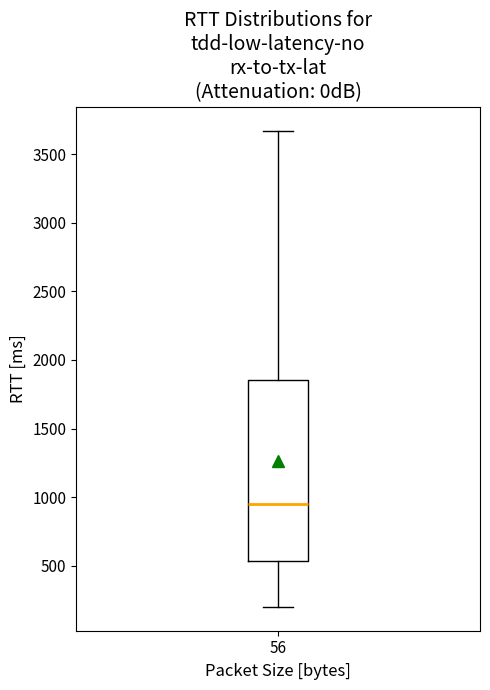

Transcribe this box plot: give where the median line is, the range the box spans, and where the two whiskers end, as read against the y-axis. The values are not printed on the chart, so give them approximately, as read against the axis.

median 950, box 550 to 1850, whiskers 200 to 3650